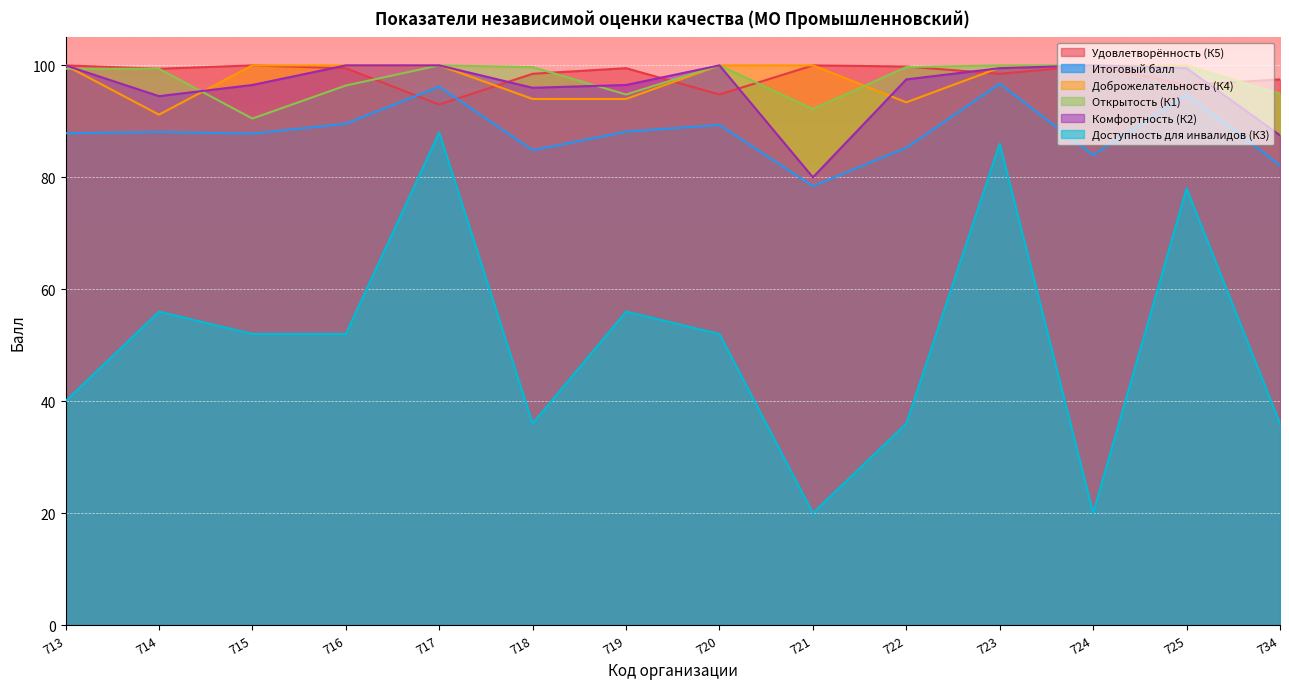

Reading left to right, extract all data points from this chart.

Удовлетворённость (К5): 713=100.0	714=99.4	715=100.0	716=99.5	717=93.0	718=98.5	719=99.5	720=94.8	721=100.0	722=99.8	723=98.5	724=100.0	725=96.5	734=97.5
Итоговый балл: 713=87.9	714=88.1	715=87.8	716=89.6	717=96.2	718=84.8	719=88.2	720=89.4	721=78.4	722=85.3	723=96.7	724=84.0	725=94.7	734=82.2
Доброжелательность (К4): 713=100.0	714=91.2	715=100.0	716=100.0	717=100.0	718=94.0	719=94.0	720=100.0	721=100.0	722=93.4	723=99.6	724=100.0	725=100.0	734=95.0
Открытость (К1): 713=99.4	714=99.4	715=90.5	716=96.4	717=100.0	718=99.7	719=94.8	720=100.0	721=92.2	722=99.7	723=100.0	724=100.0	725=99.7	734=94.9
Комфортность (К2): 713=100.0	714=94.5	715=96.5	716=100.0	717=100.0	718=96.0	719=96.5	720=100.0	721=80.0	722=97.5	723=99.5	724=100.0	725=99.5	734=87.5
Доступность для инвалидов (К3): 713=40.0	714=56.0	715=52.0	716=52.0	717=88.0	718=36.0	719=56.0	720=52.0	721=20.0	722=36.0	723=86.0	724=20.0	725=78.0	734=36.0